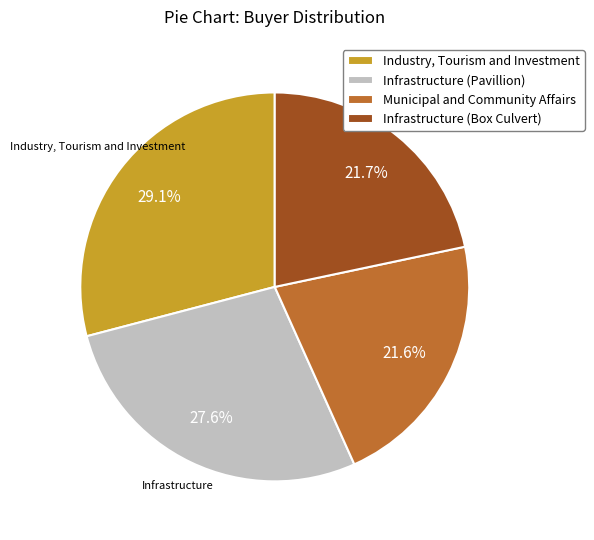

Approximately how many times larger is the value at Industry, Tourism and Investment compared to Infrastructure (Pavillion)?

1.1